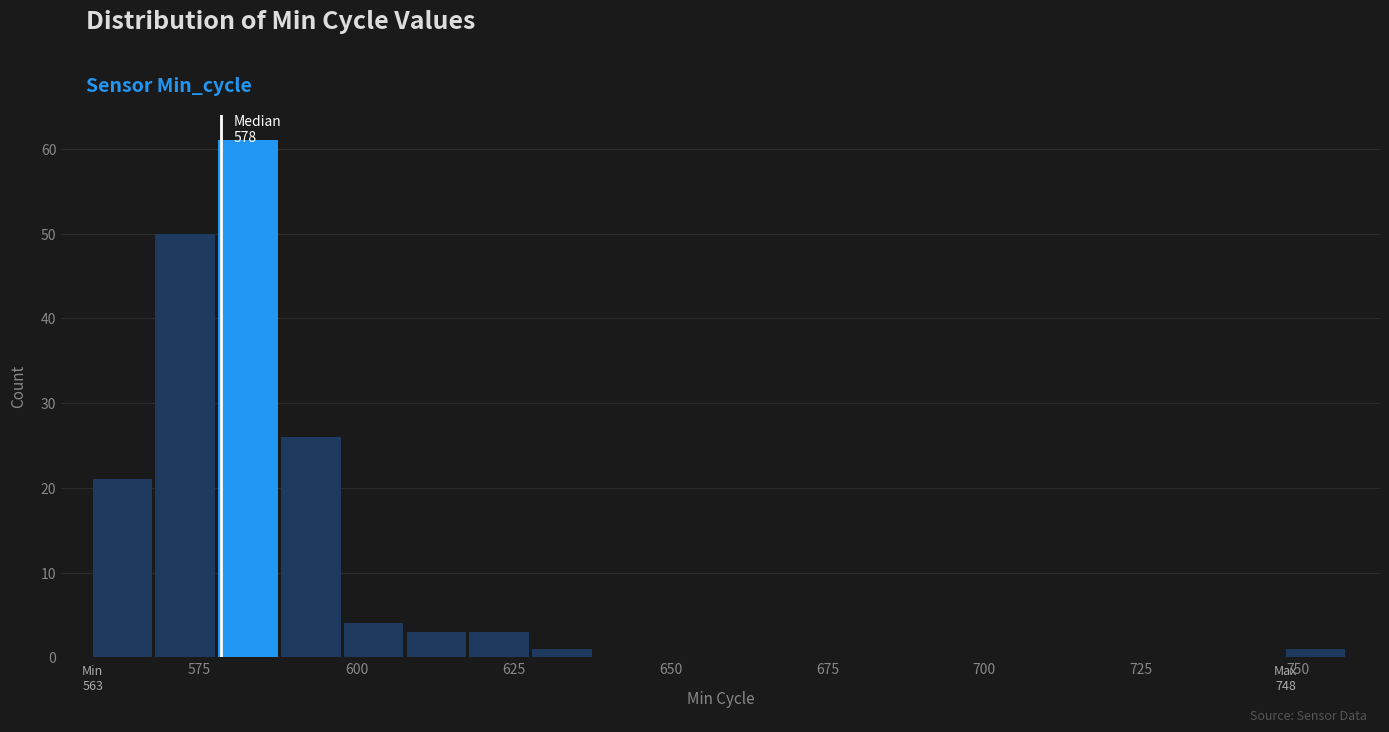

Around what value on the x-axis is the tallest bar? Give the approximate position of its centre, as read against the axis.

585